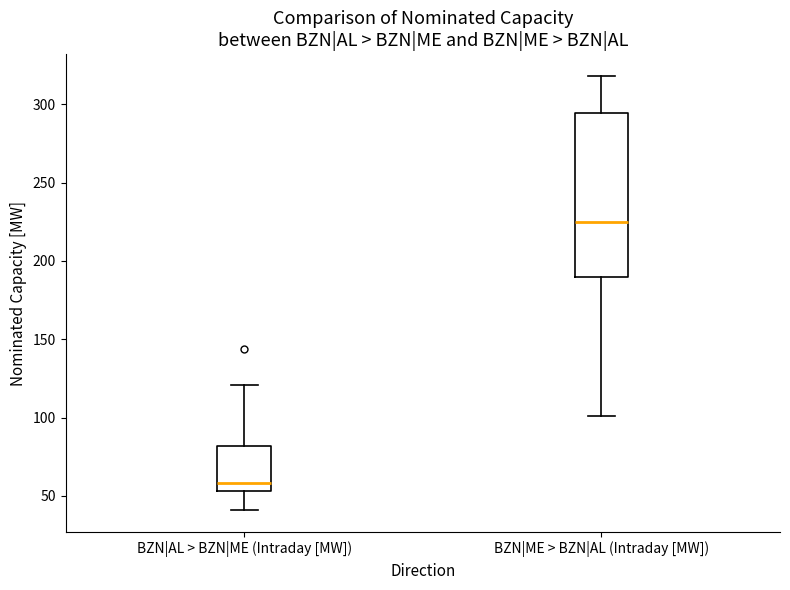

Which box has the highest median line?

BZN|ME > BZN|AL (Intraday [MW])